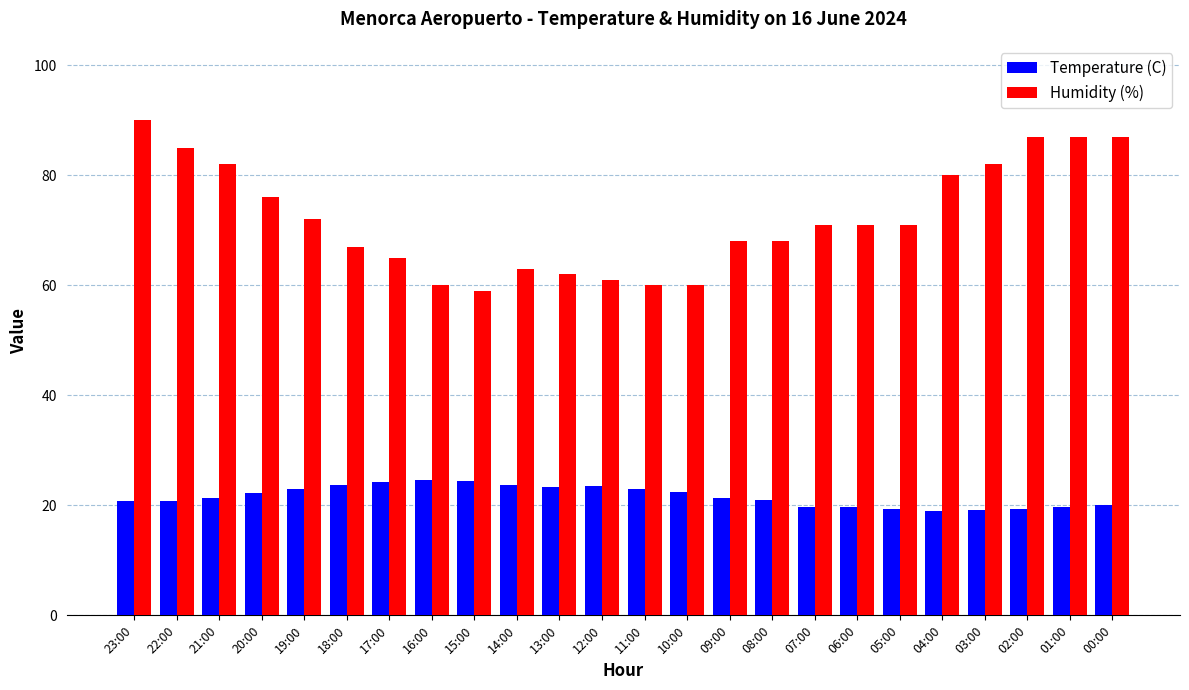

Rank the series by their maximum value, from highest to lowest.

Humidity (%), Temperature (C)